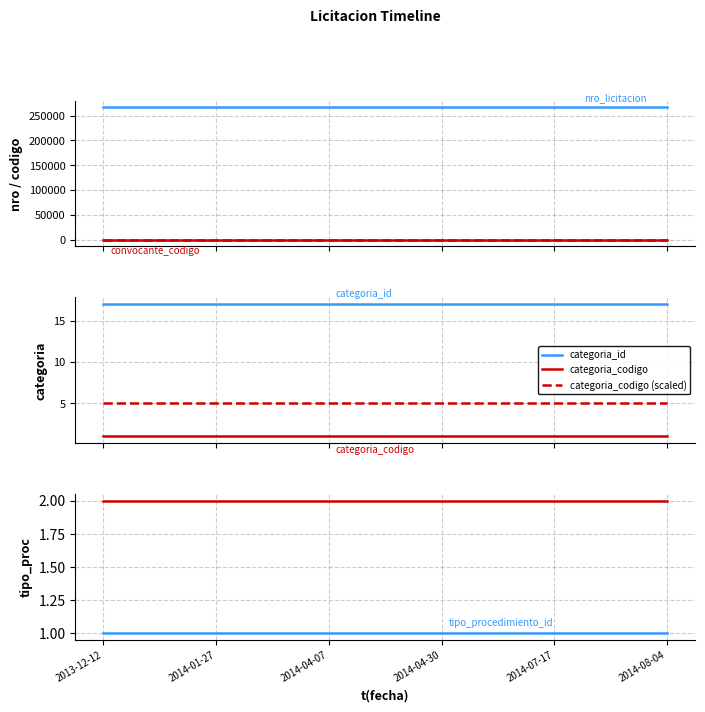

Rank the series by their maximum value, from lowest to highest.

categoria_codigo, tipo_procedimiento_id, categoria_id, convocante_codigo, nro_licitacion